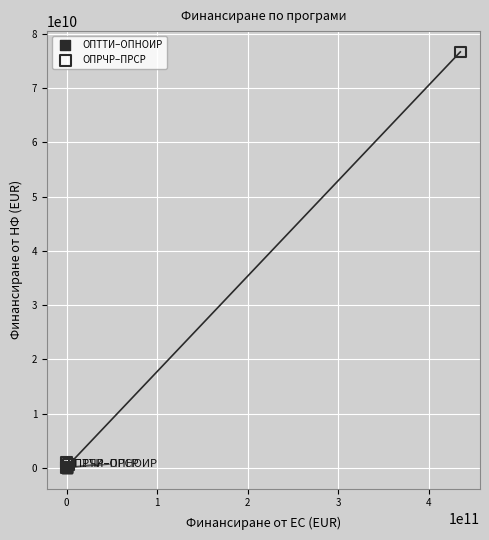

Which series reaches the maximum Y coordinate?

ОПРЧР–ПРСР